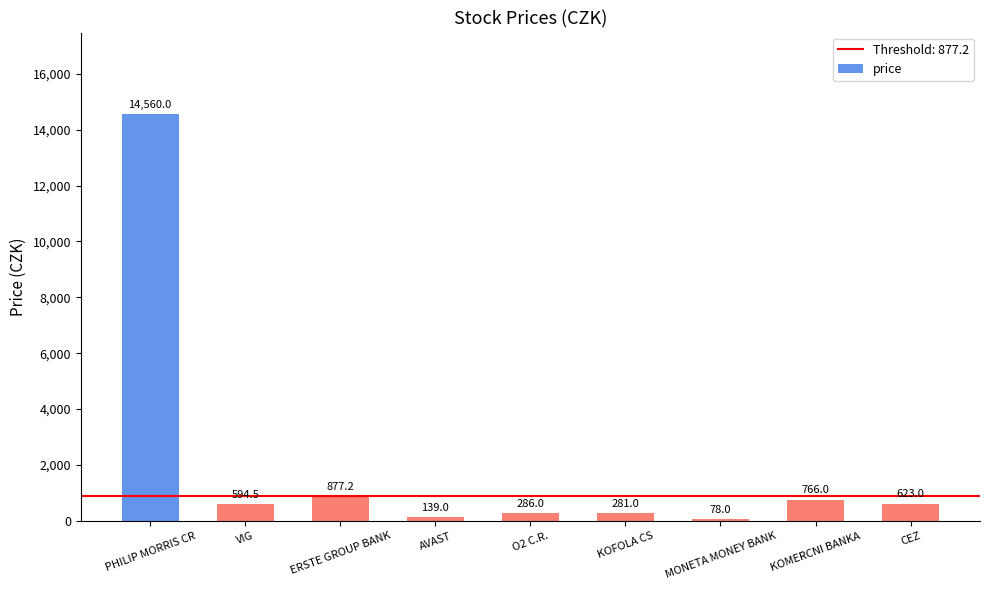

How many data points are above 594?

5